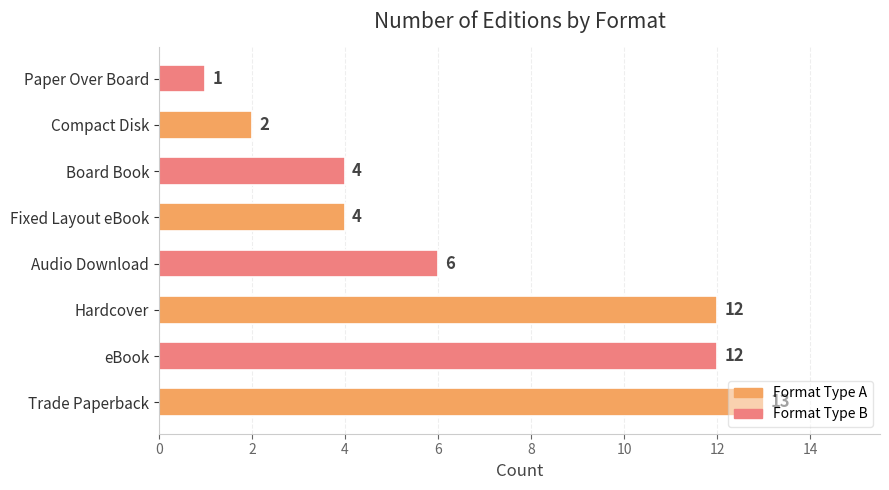

What is the minimum value shown in the chart?

1